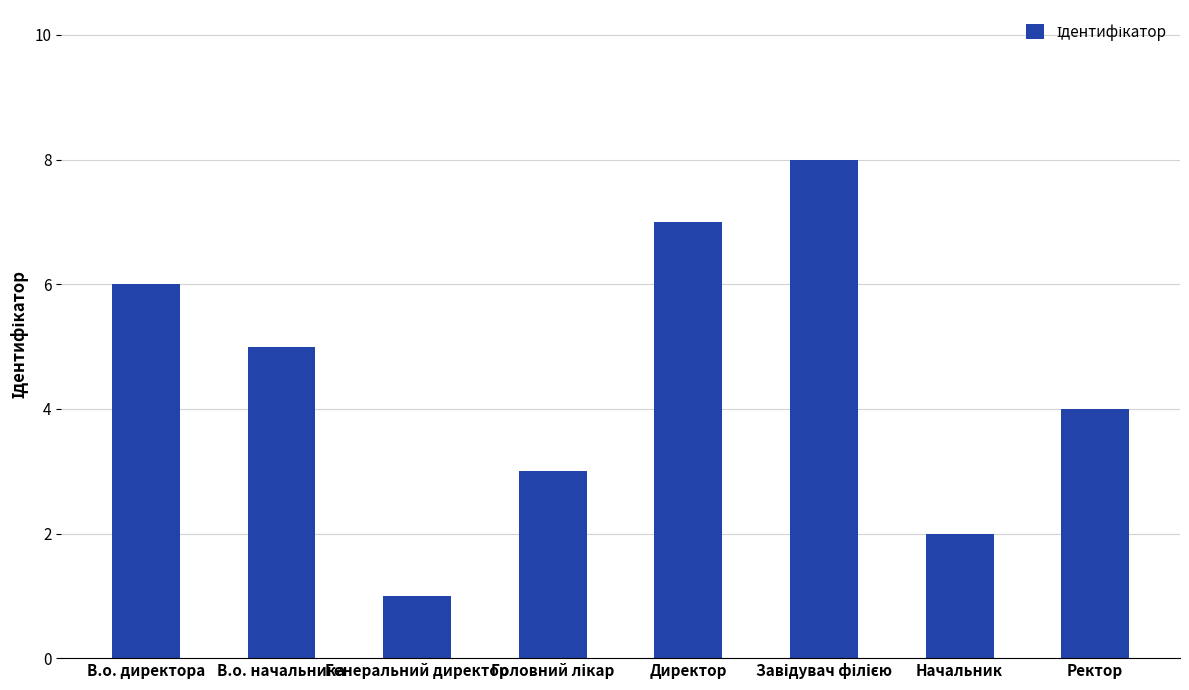

Does the chart contain any negative values?

No